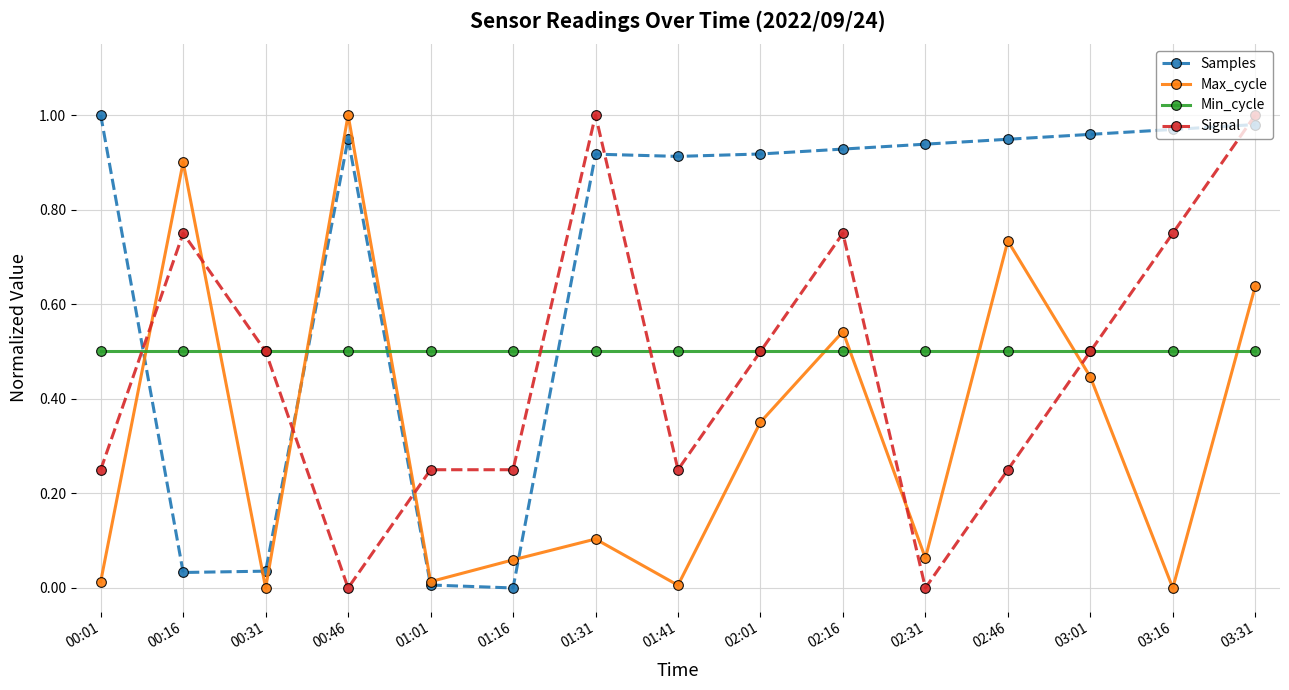

What is the label of the 13th point from the right?

00:31